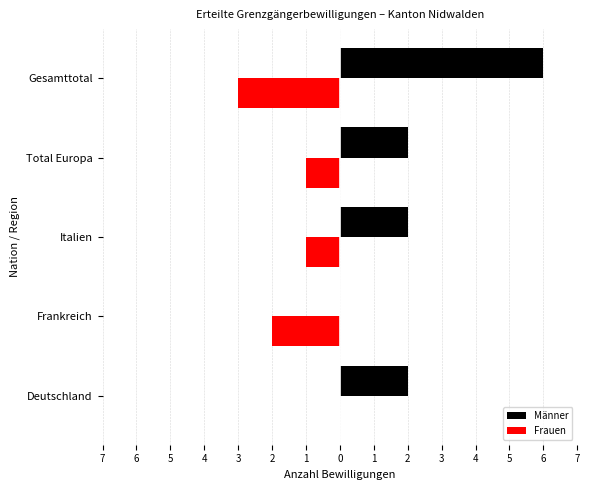

Count the Frauen values in the range -2 to -1.

3